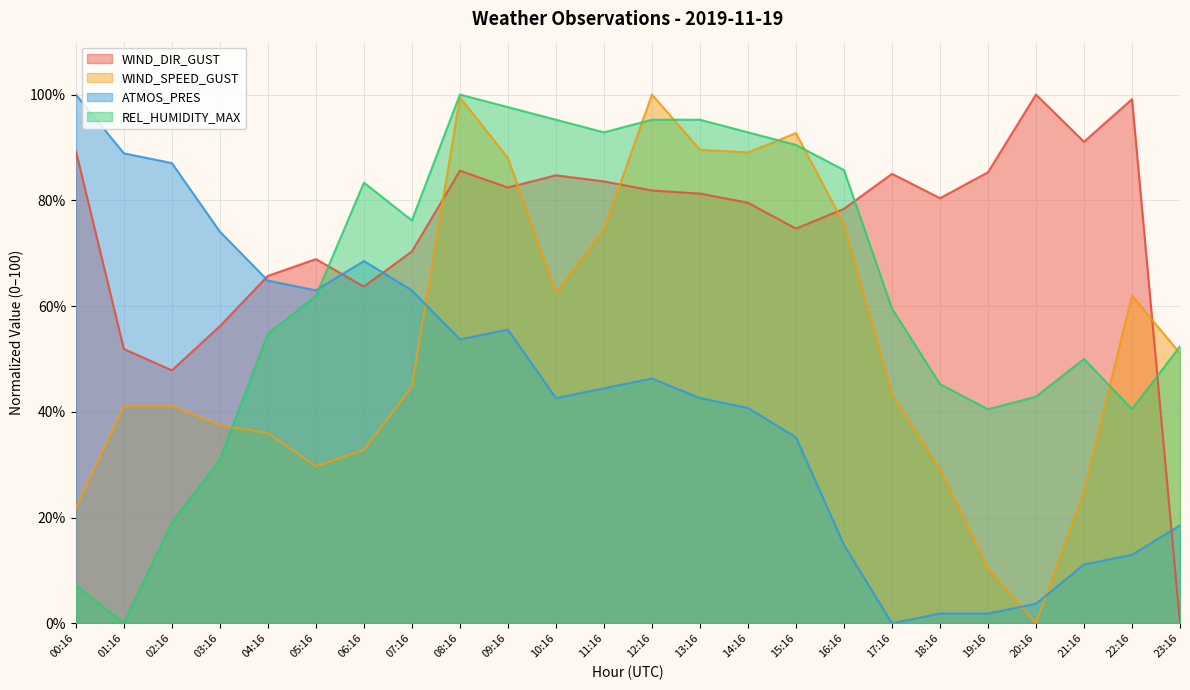

Where do WIND_SPEED_GUST and WIND_DIR_GUST first cross each other?

07:16 and 08:16